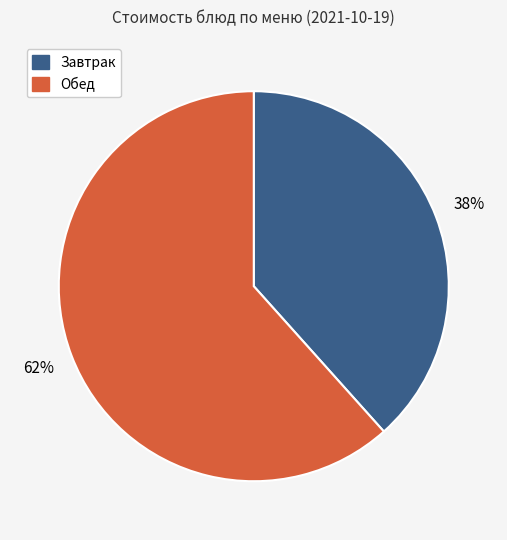

To the nearest percent, what is the average slice percentage?

50%